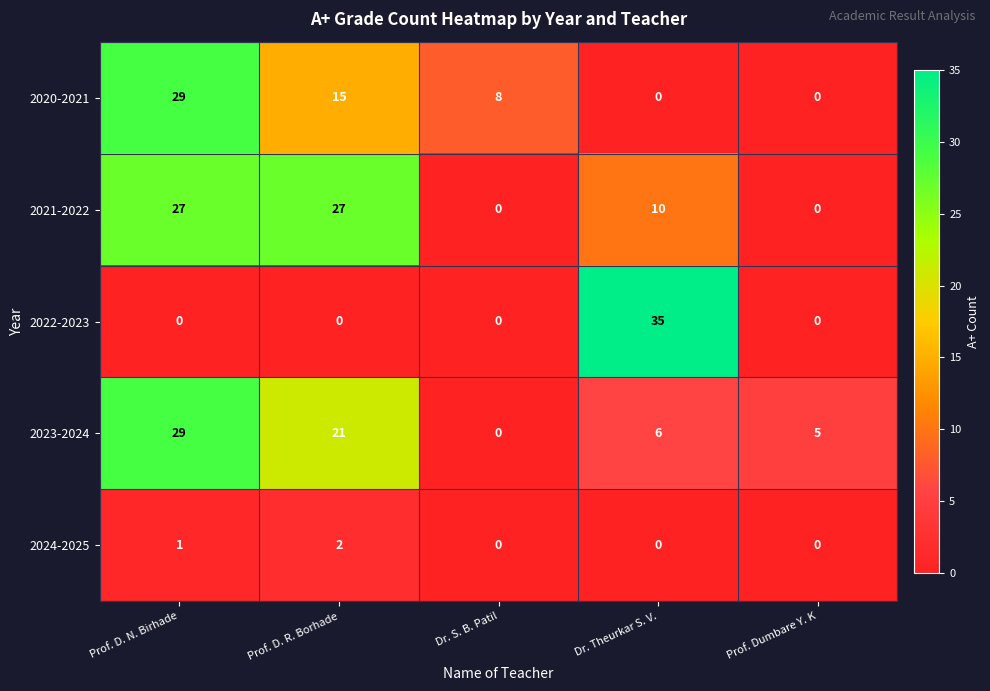

How many data points in 2021-2022 are less than 10?

2